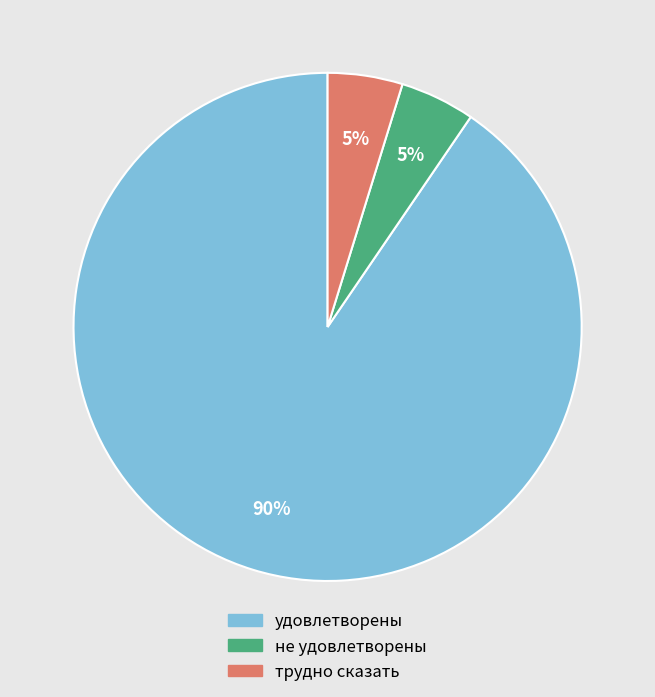

How many slices are in this pie chart?

3